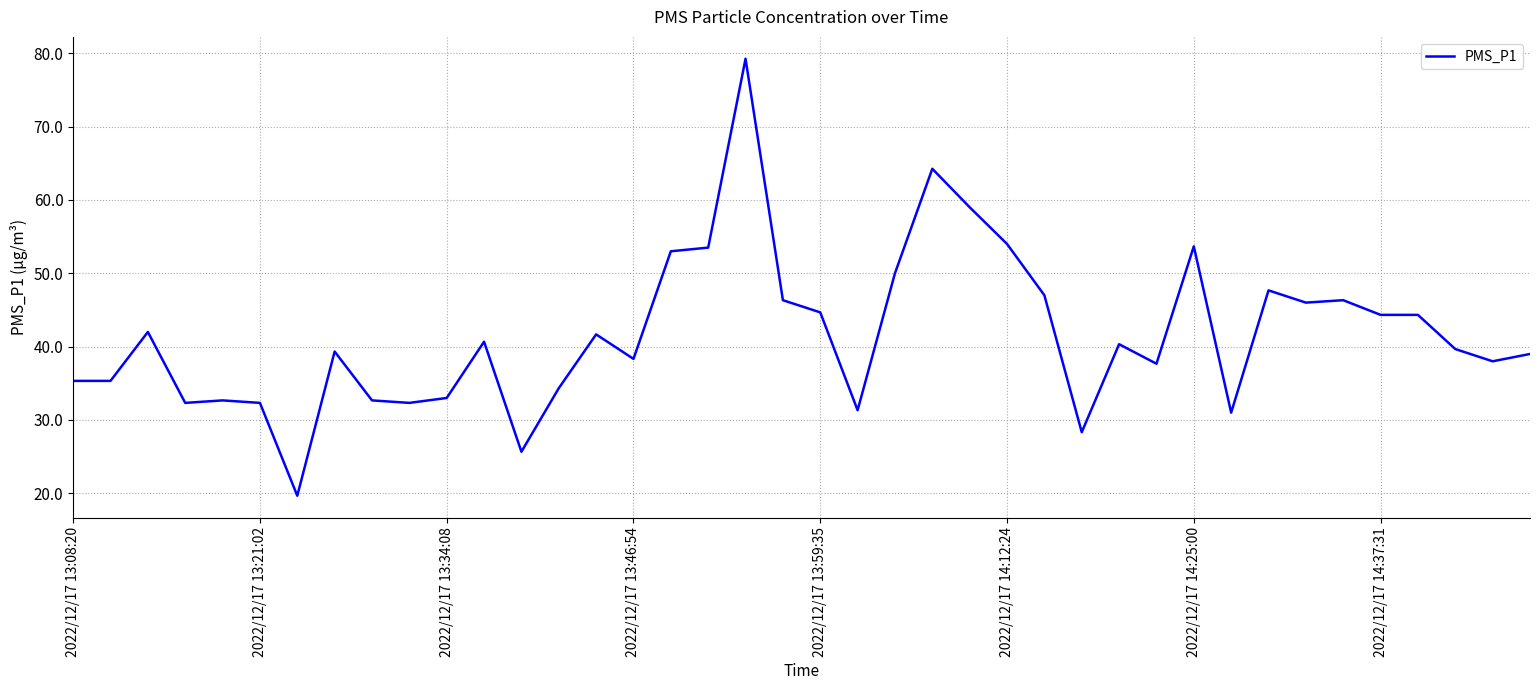

What is the minimum value shown in the chart?

19.7